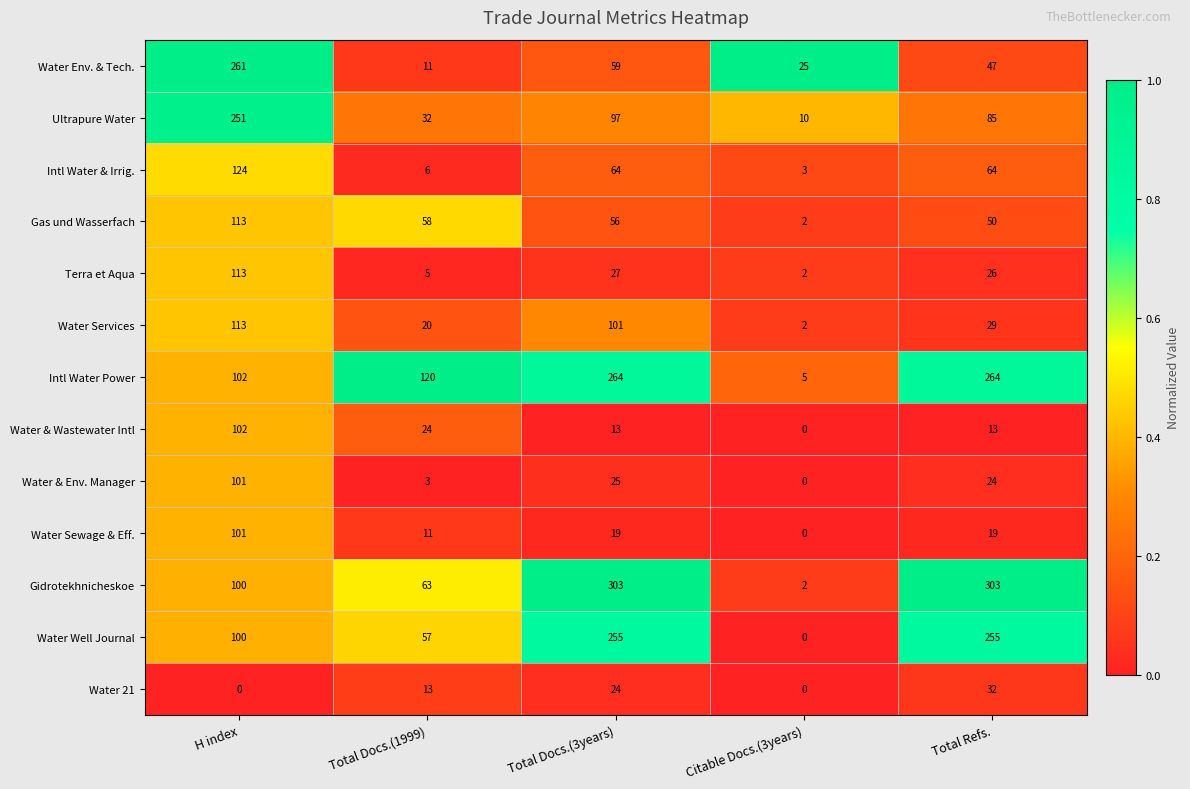

What is the difference between the maximum and minimum values in the Gidrotekhnicheskoe series?

301